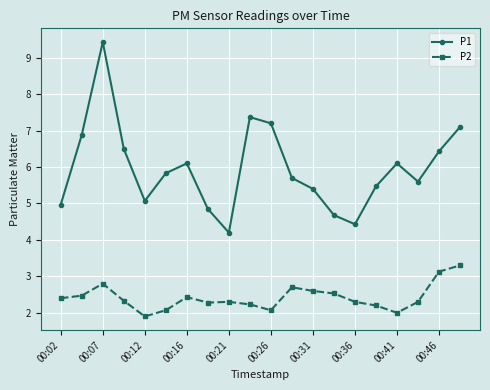

Count the number of categories in the chart.

20